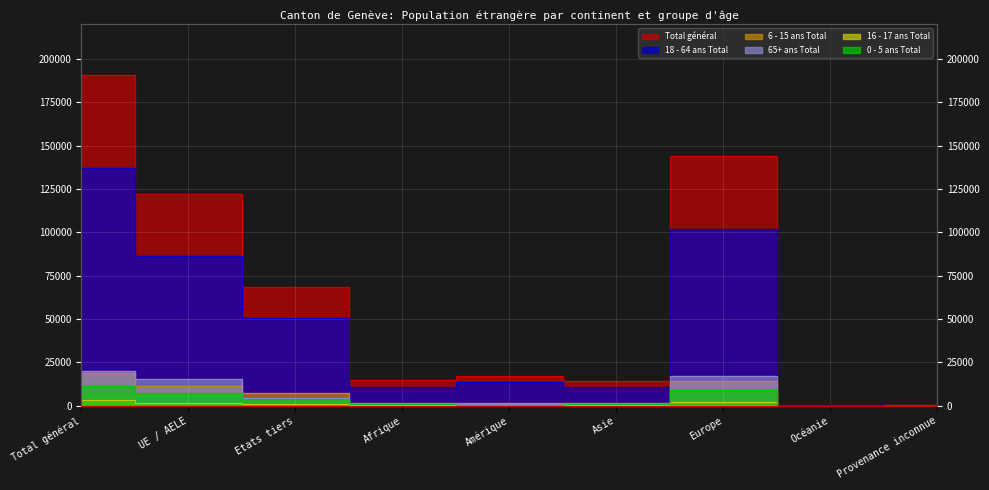

What is the average value of the 18 - 64 ans Total series?

45771